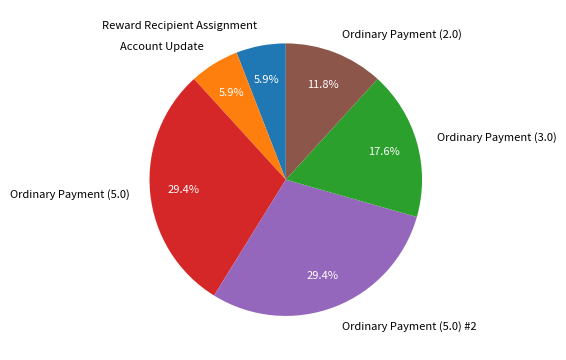

Between Account Update and Ordinary Payment (5.0) #2, which is larger?

Ordinary Payment (5.0) #2